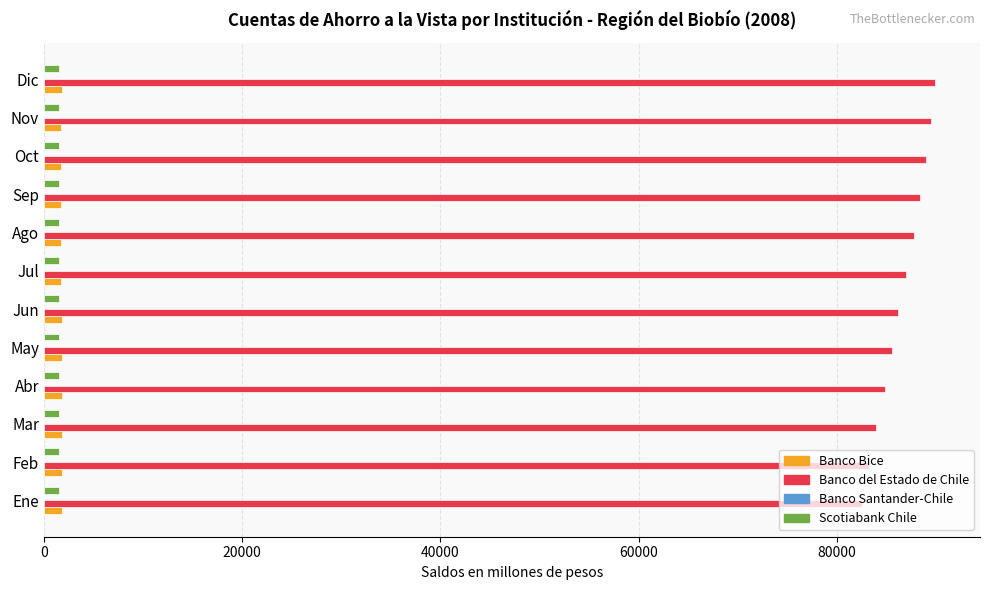

Is the value of Banco del Estado de Chile at May greater than the value of Scotiabank Chile at Jul?

Yes